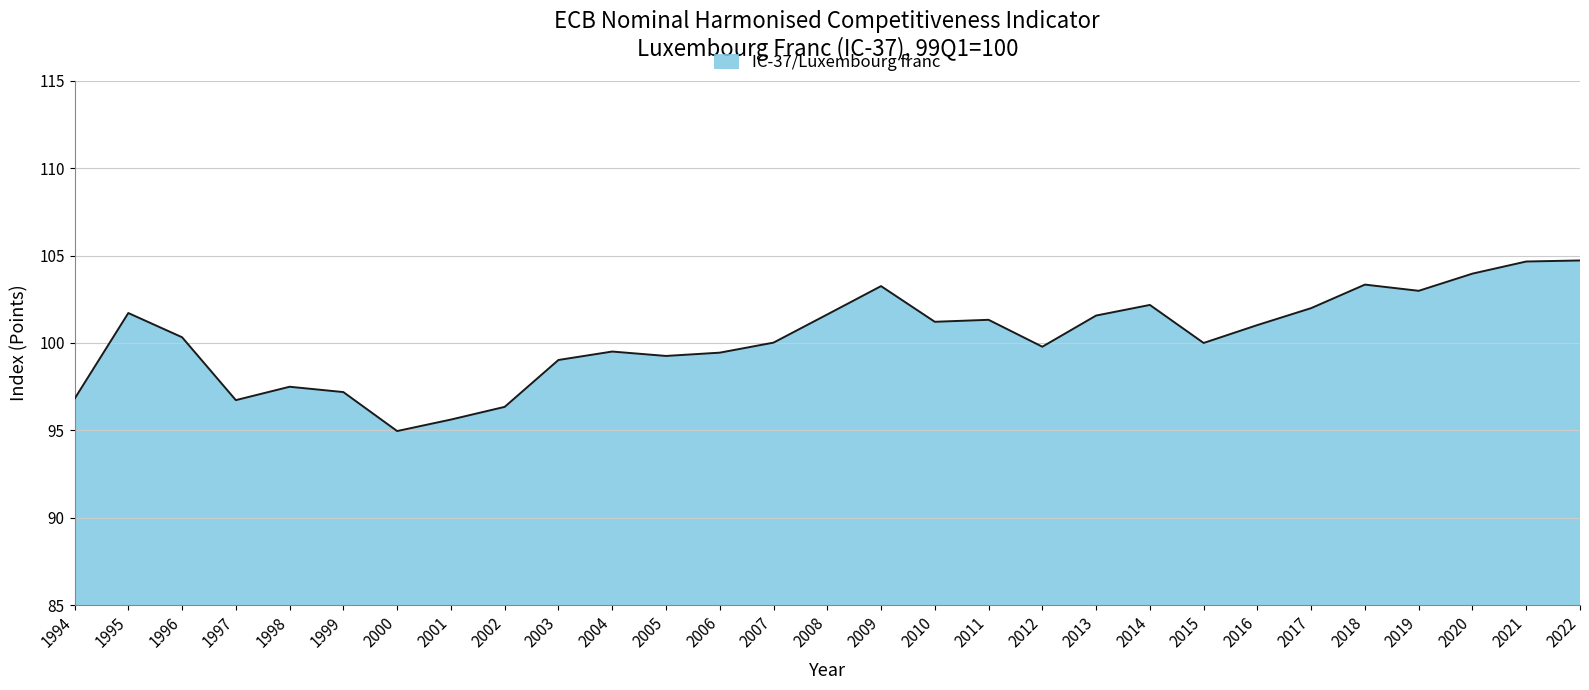

Count the number of data series in this chart.

1